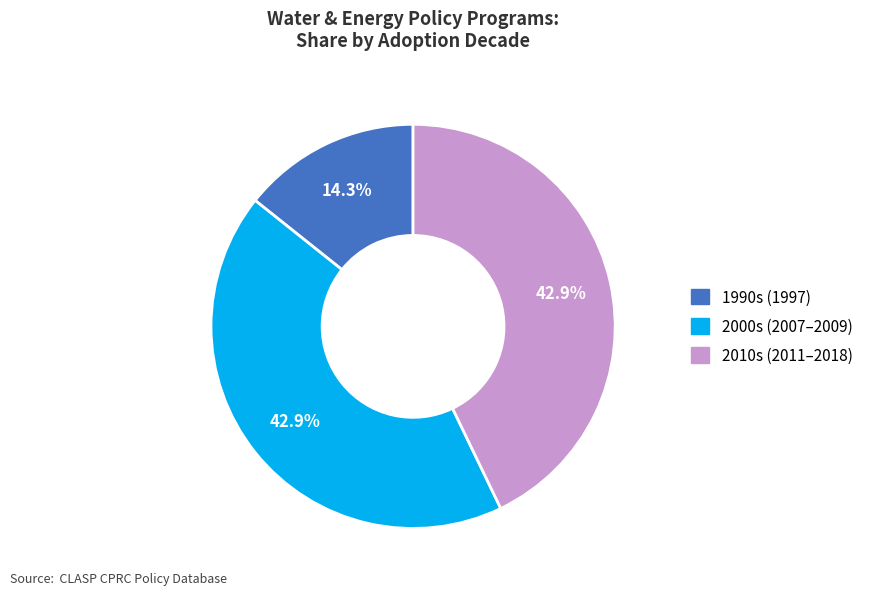

Is there any slice that represents more than half of the pie?

No